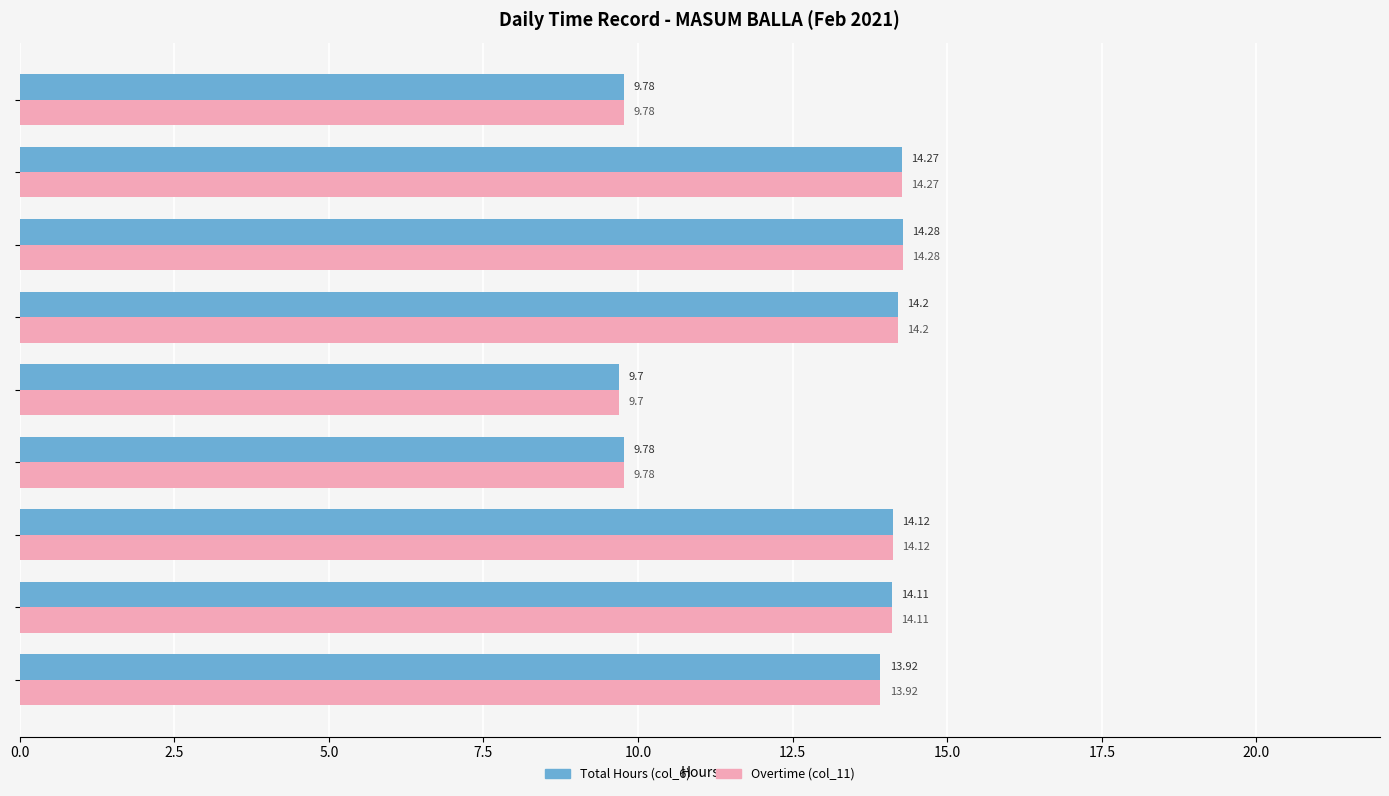

At which category is the sum across all series the highest?

Wed 17/2